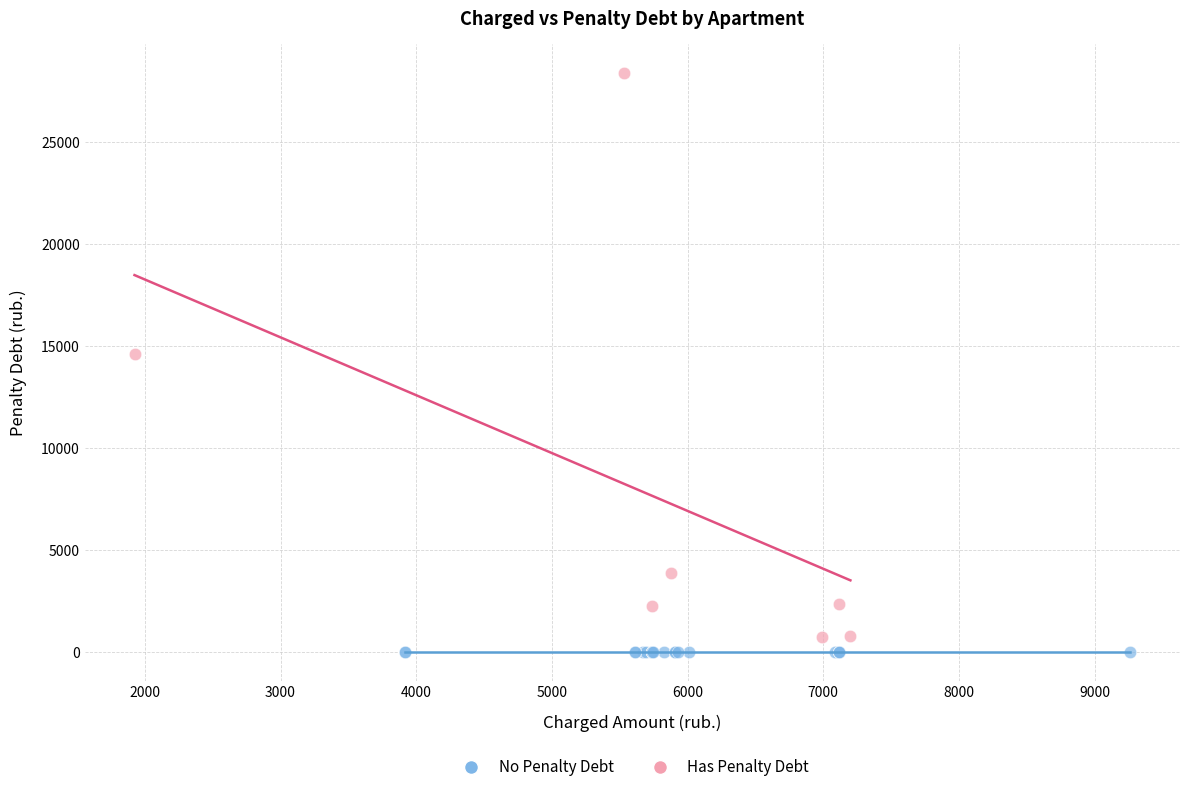

What are all the series names shown in the legend?

No Penalty Debt, Has Penalty Debt